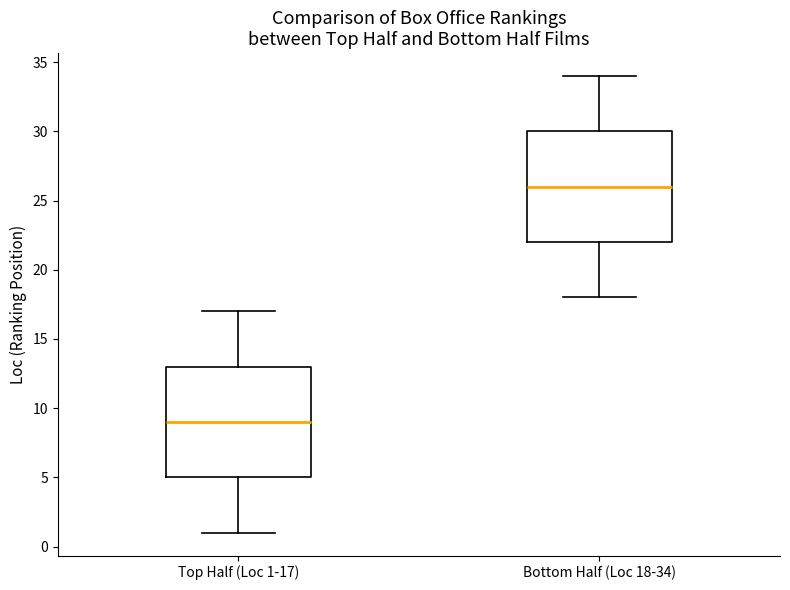

Which box's median line is the lowest?

Top Half (Loc 1-17)